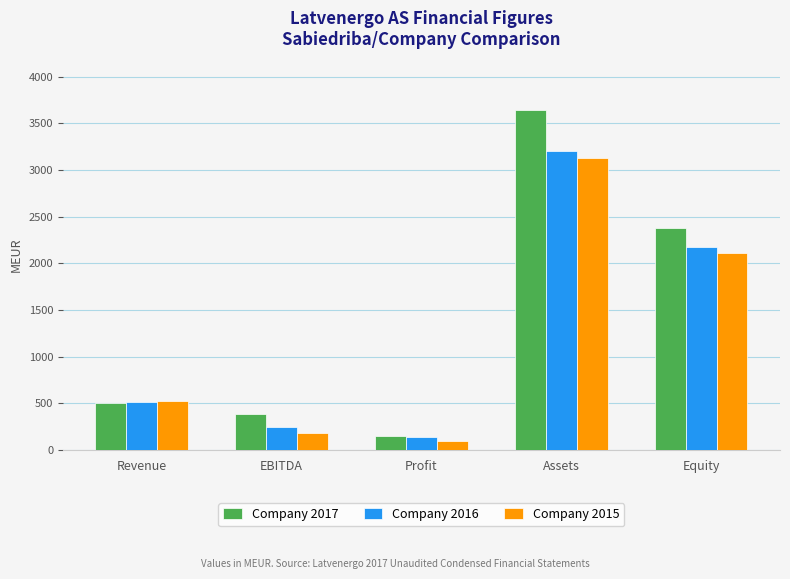

What is the value of the Company 2016 bar at the 2nd from the left?

241.6